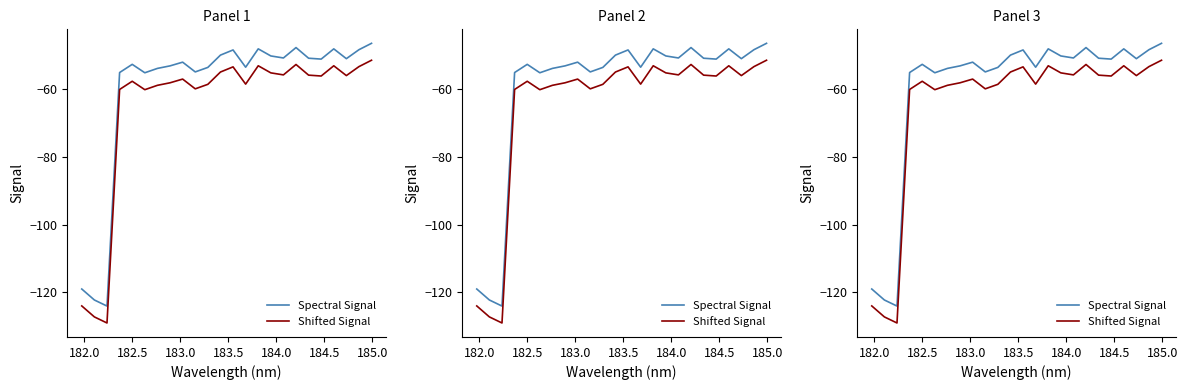

How many series are shown in this chart?

2